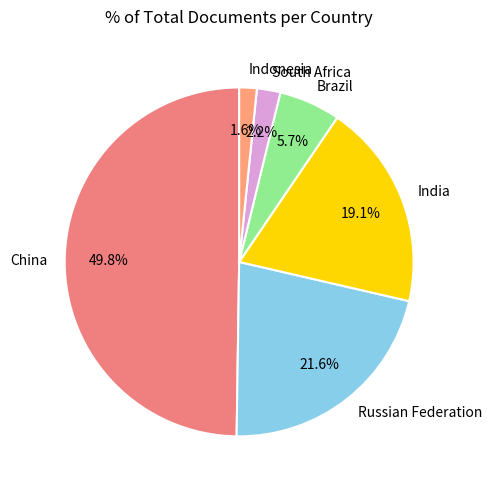

Does Brazil represent more than half of the total?

No